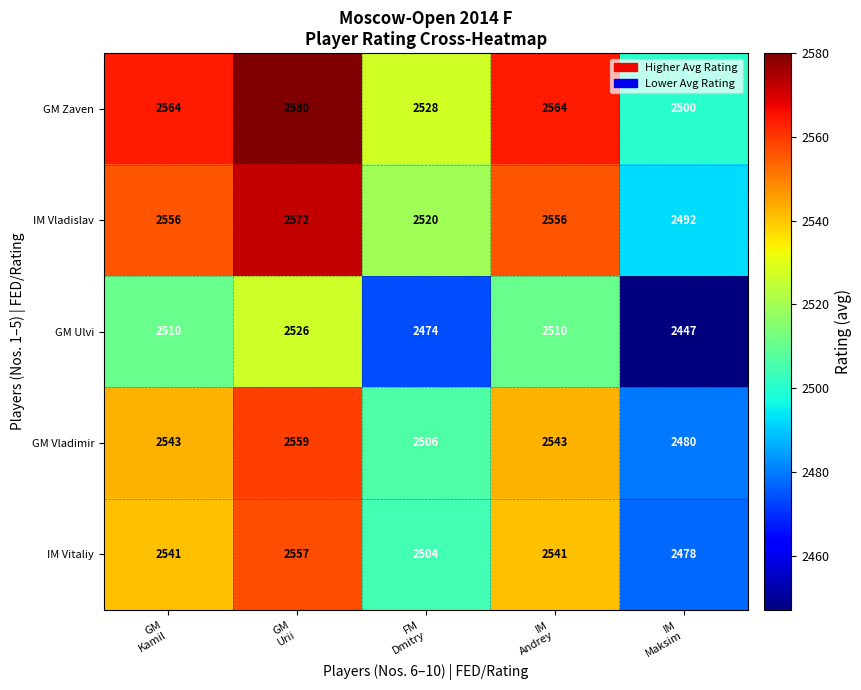

Reading right to left, what are all the values shown in this chart?

GM Zaven: 2500	2564	2528	2580	2564
IM Vladislav: 2492	2556	2520	2572	2556
GM Ulvi: 2447	2510	2474	2526	2510
GM Vladimir: 2480	2543	2506	2559	2543
IM Vitaliy: 2478	2541	2504	2557	2541